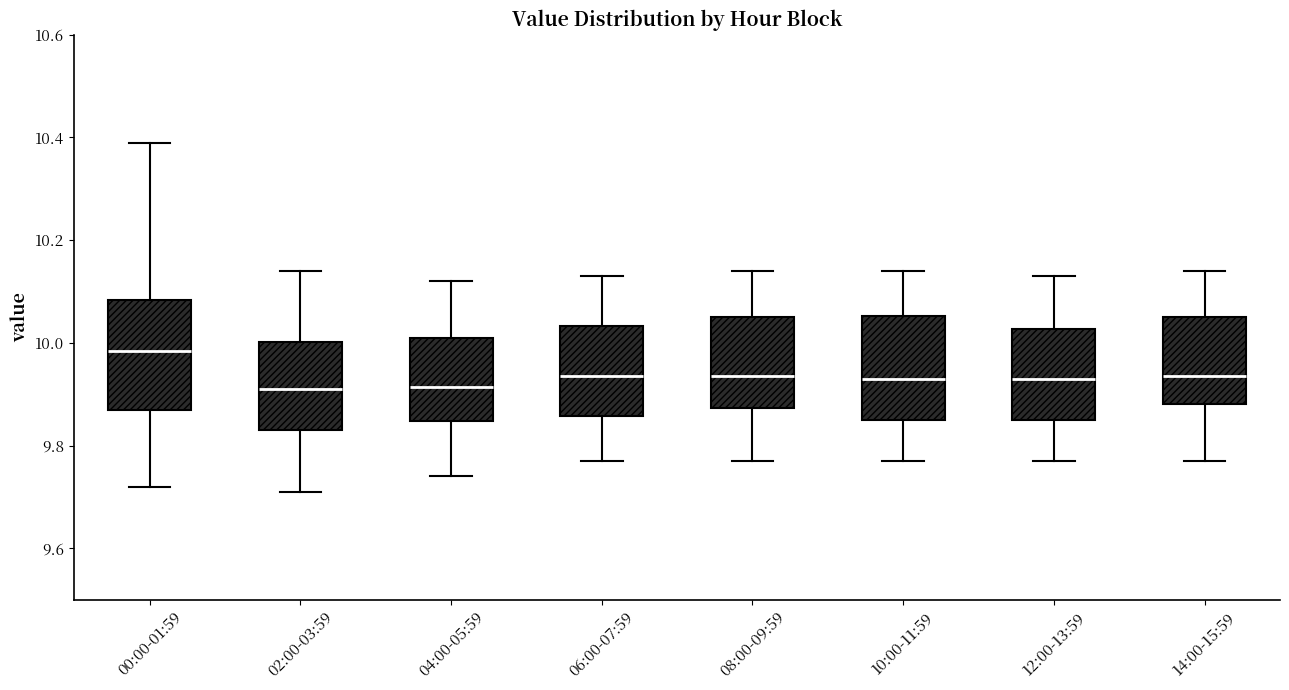

Where is the upper edge of the box for 02:00-03:59 on the y-axis? The values are not printed on the chart, so give them approximately, as read against the axis.

10.00